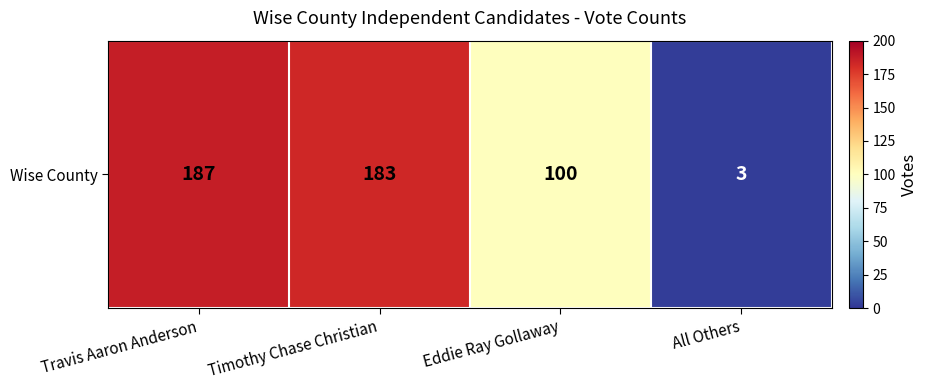

What is the change in value from Travis Aaron Anderson to Eddie Ray Gollaway?

-87